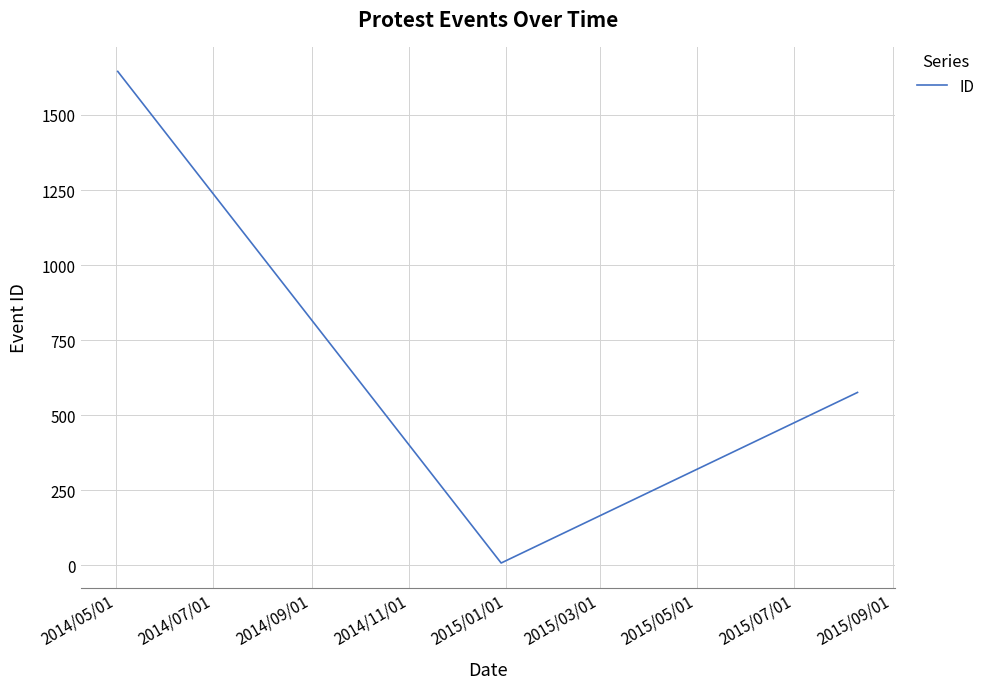

What is the difference between the maximum and second lowest values?

1069